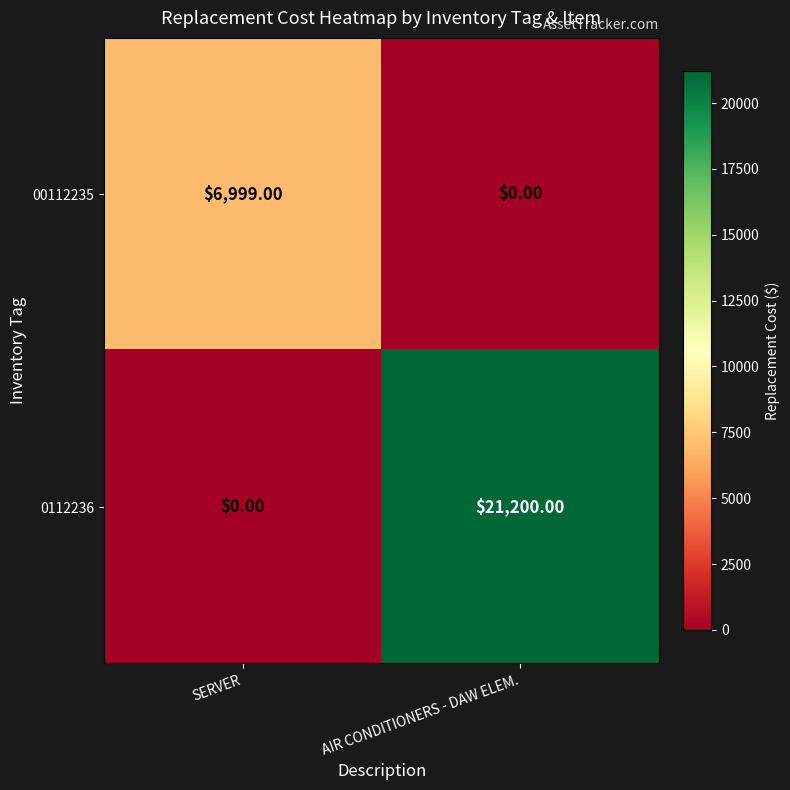

What is the difference between the 0112236 values at SERVER and AIR CONDITIONERS - DAW ELEM.?

21200